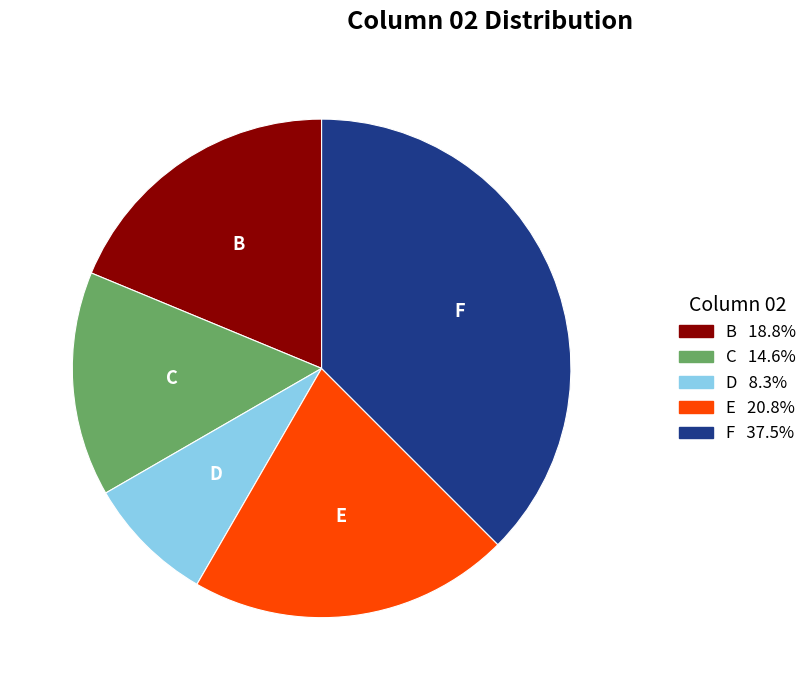

Which slice is the largest?

F